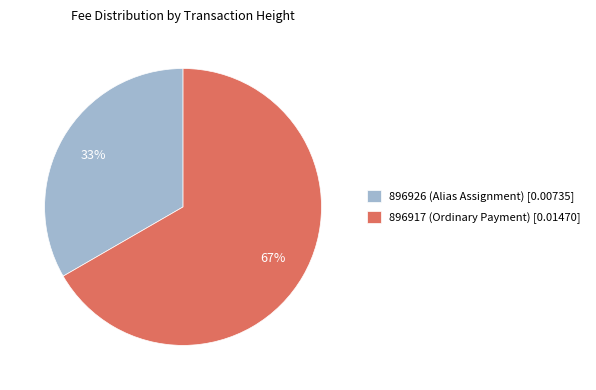

Does any single category account for the majority?

Yes